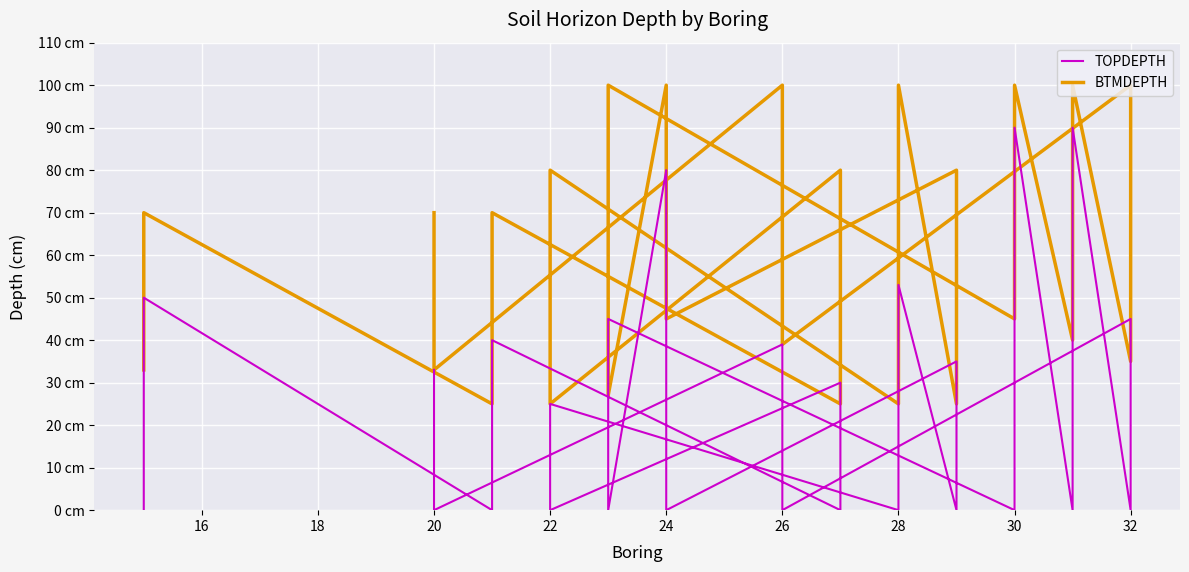

What are all the series names shown in the legend?

TOPDEPTH, BTMDEPTH